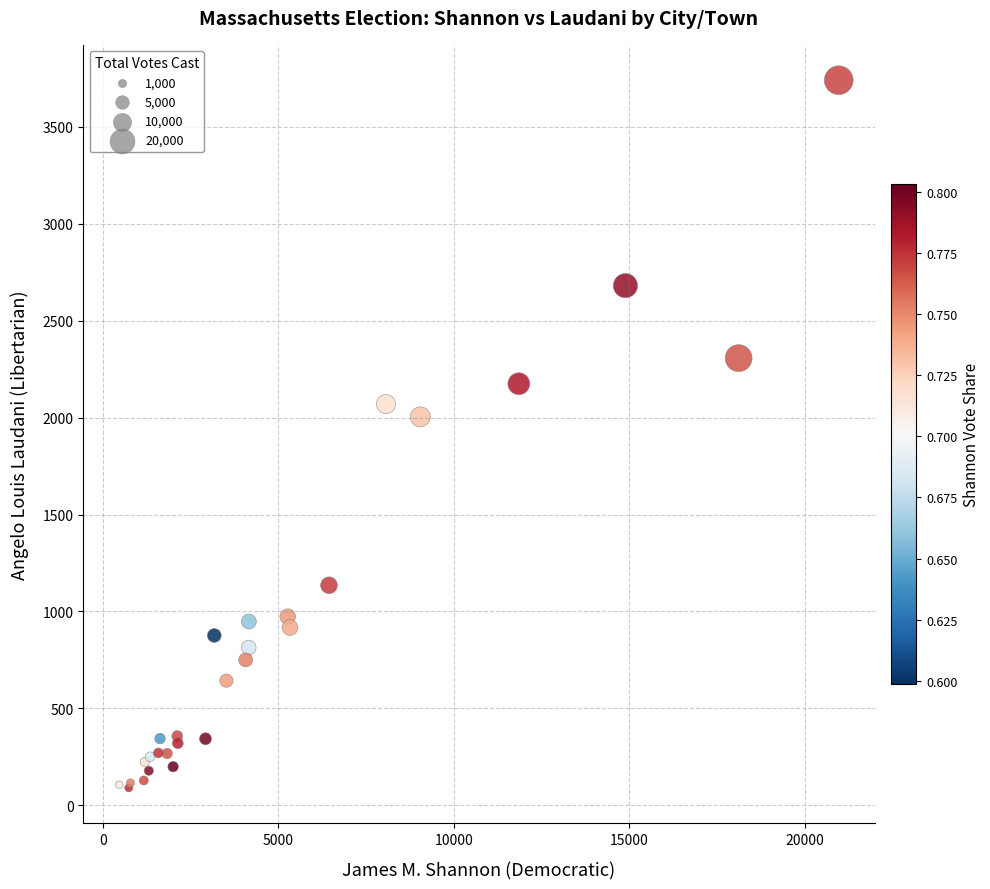

What Y value in the scatter plot is closest to 1915?

2004